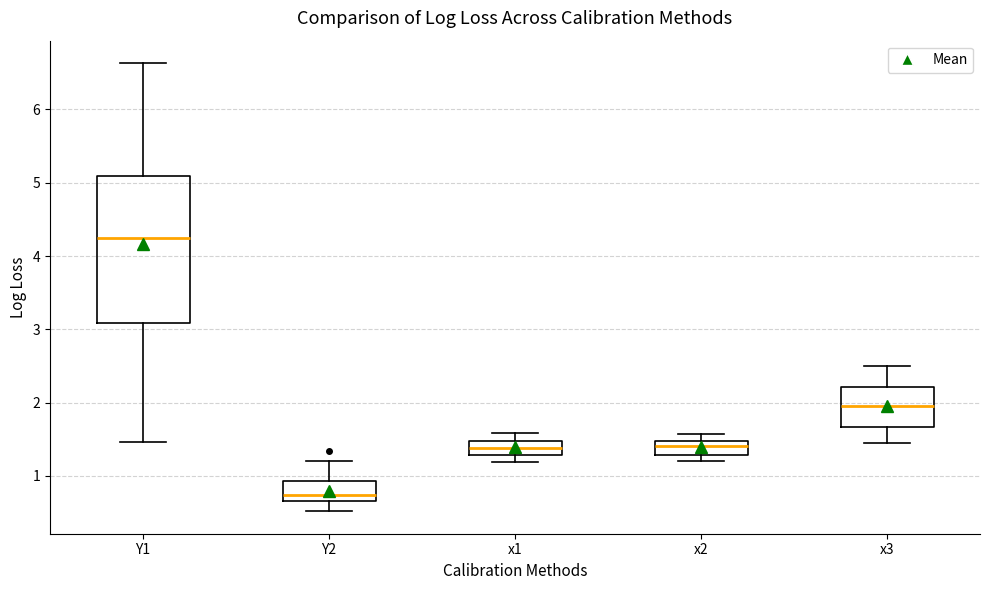

Where is the lower edge of the box for Y2 on the y-axis? The values are not printed on the chart, so give them approximately, as read against the axis.

0.7